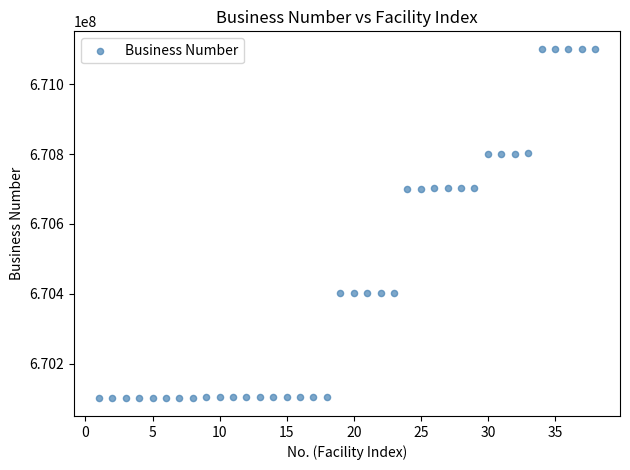

What is the range of Y values (max minus min)?

1000272